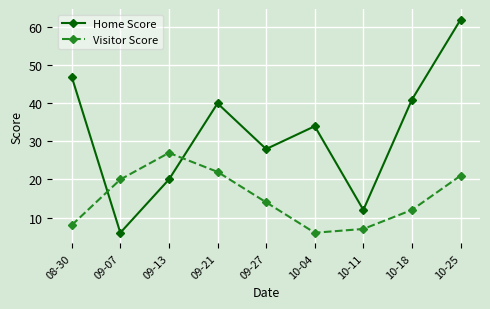

Where does the Visitor Score series first go above 14?

09-07